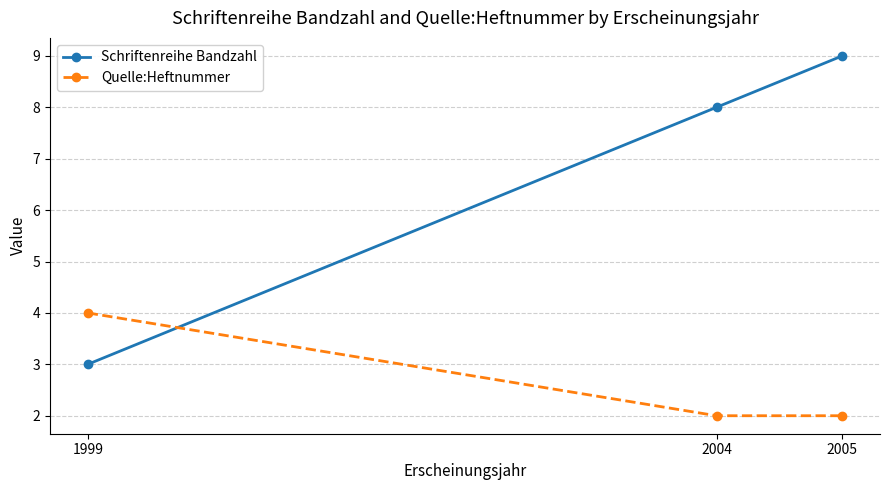

True or false: Quelle:Heftnummer has a value of 2 at 1999.

False